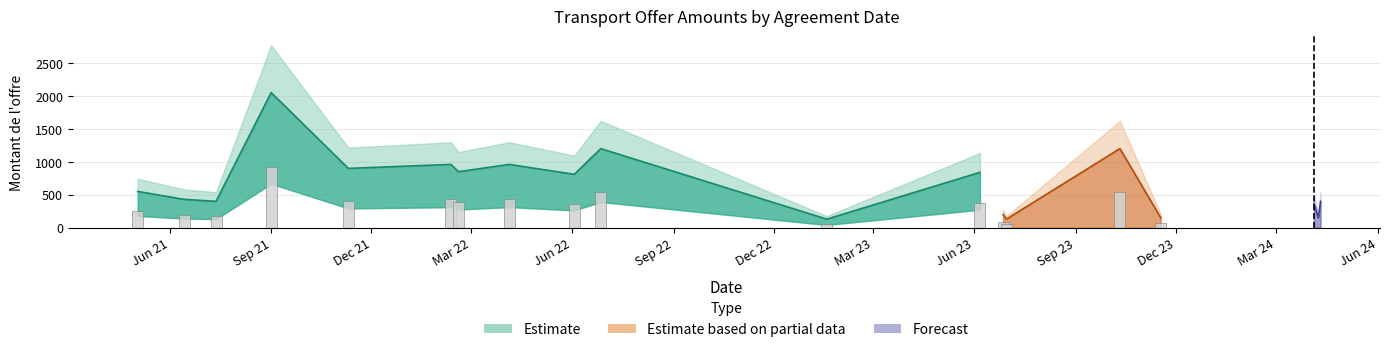

What is the difference between the maximum and minimum values?

1100